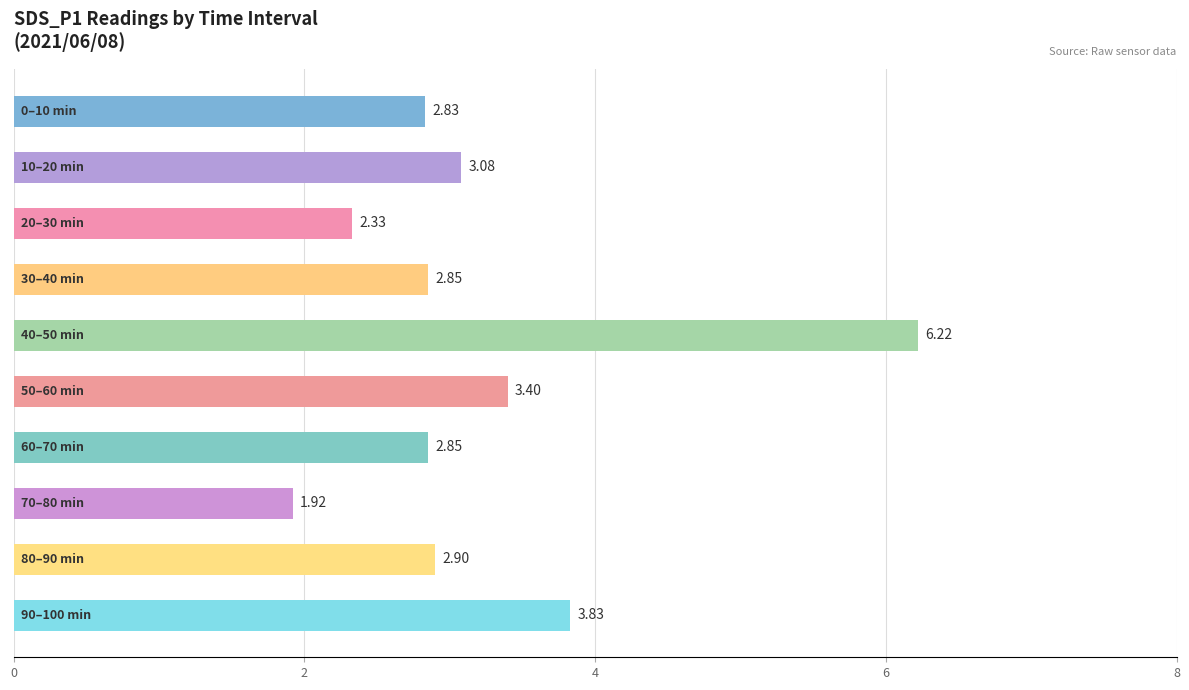

What is the difference between the maximum and second lowest values?

3.9